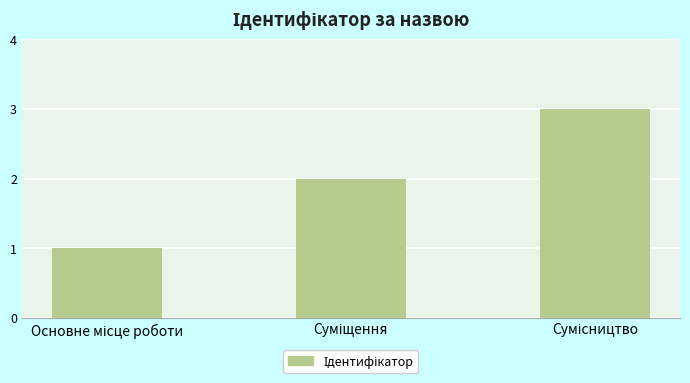

What is the minimum value shown in the chart?

1